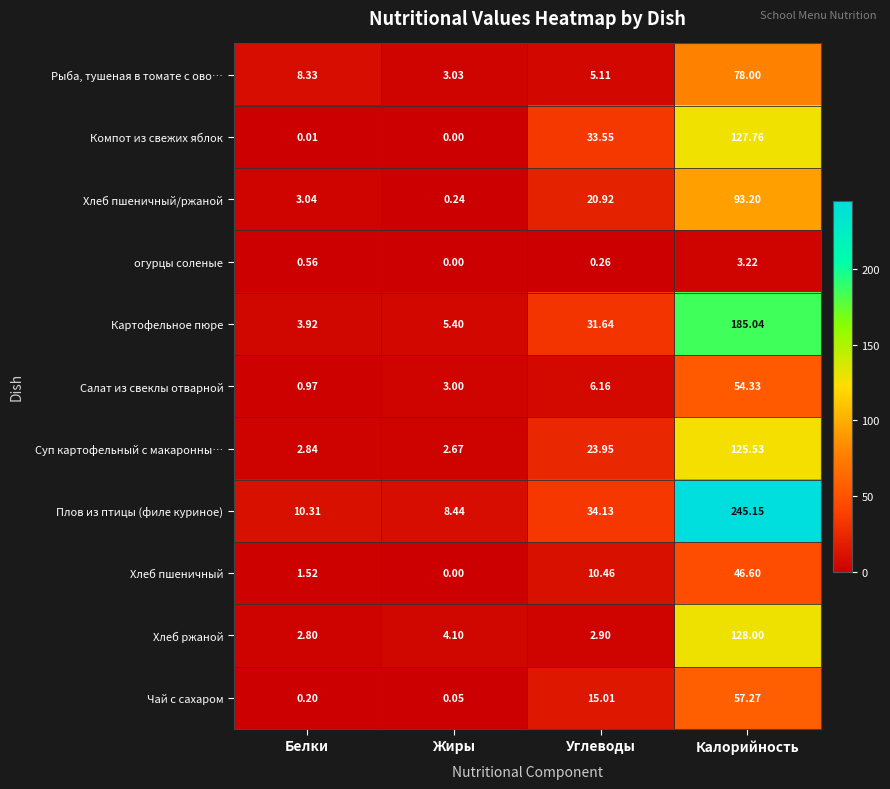

At which category does the chart reach its peak across all series?

Калорийность